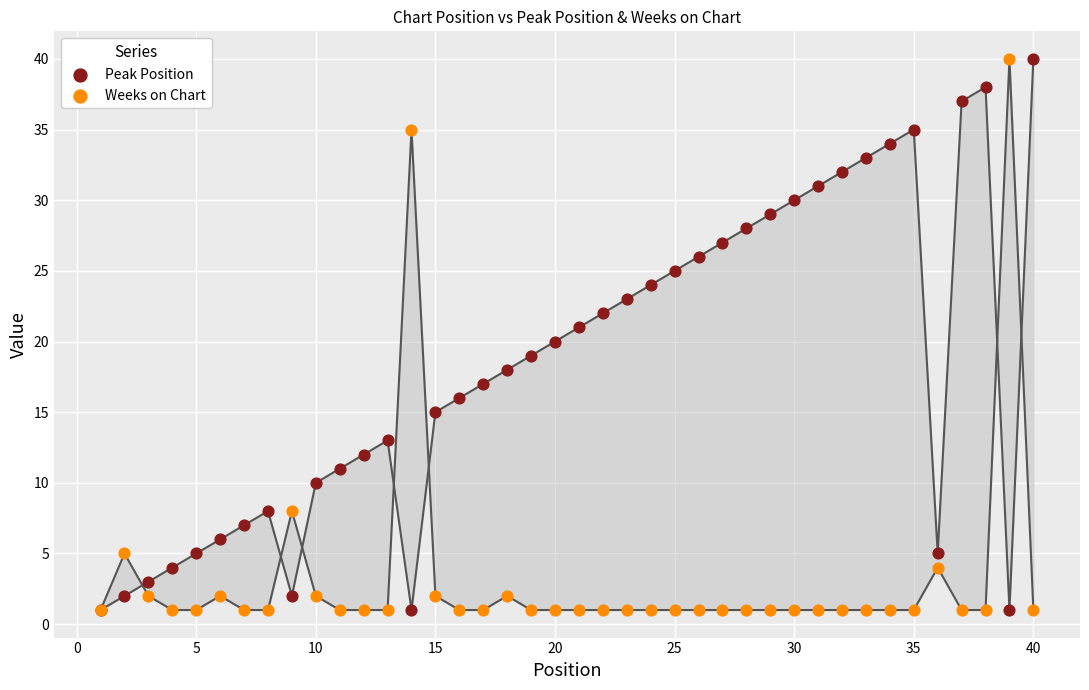

What are all the series names shown in the legend?

Peak Position, Weeks on Chart